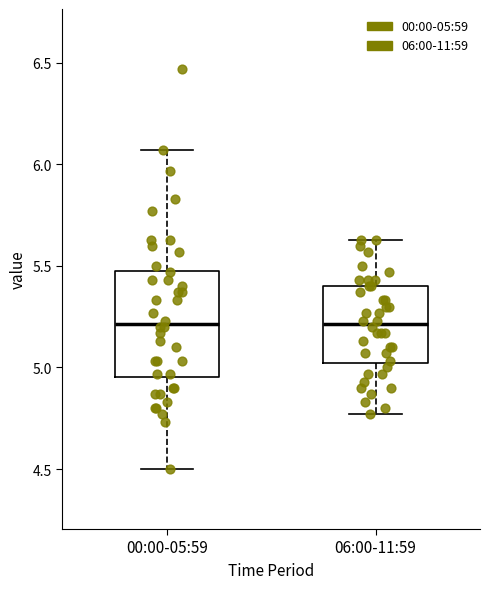

Reading left to right, transcribe this box plot: for each box, give where its median line is, the range the box spans, and where its two whiskers end, as read against the y-axis. The values are not printed on the chart, so give them approximately, as read against the axis.

00:00-05:59: median 5.20, box 4.95 to 5.50, whiskers 4.50 to 6.05
06:00-11:59: median 5.20, box 5.00 to 5.40, whiskers 4.75 to 5.65